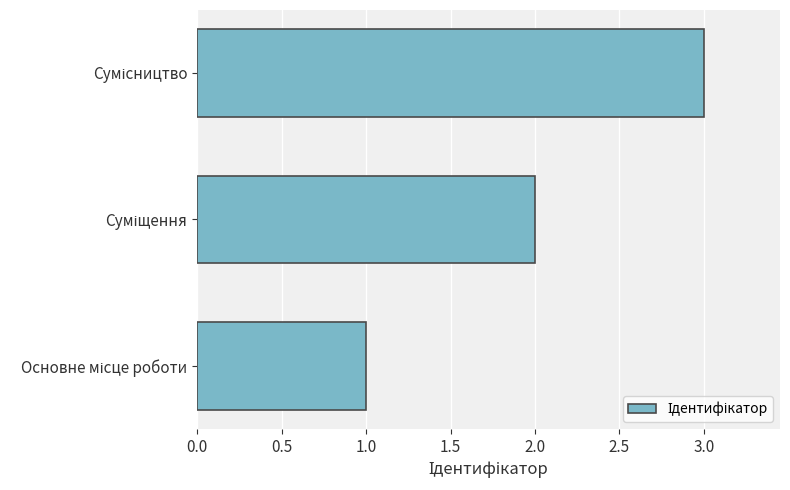

How many values are below 2?

1